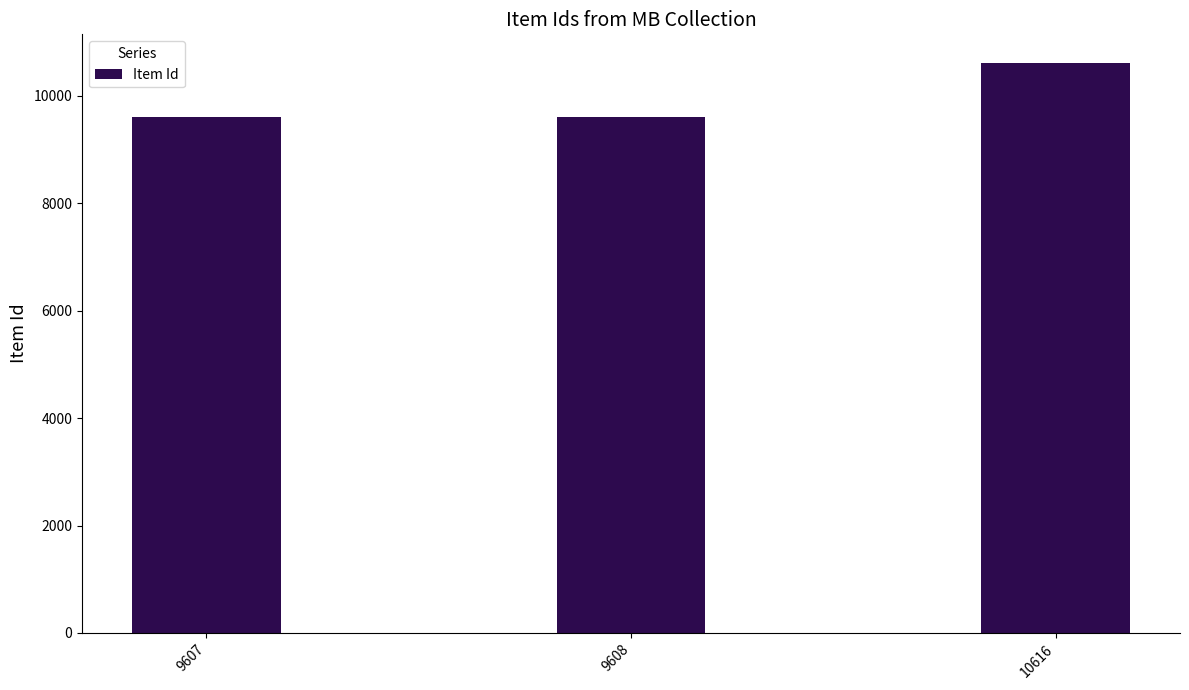

What is the ratio of the value at 10616 to the value at 9608?

1.1